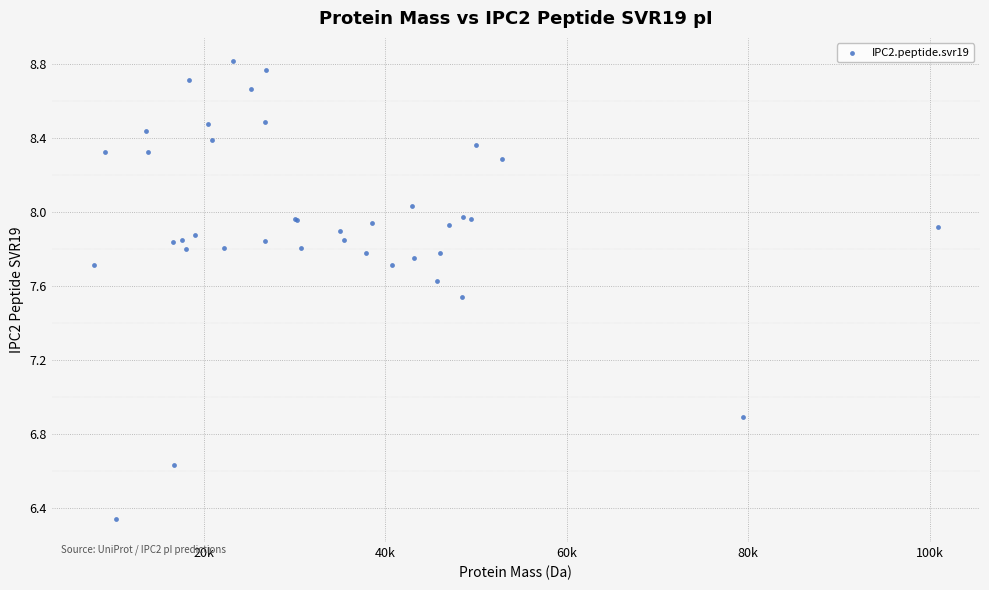

What Y value in the scatter plot is closest to 7?

6.9